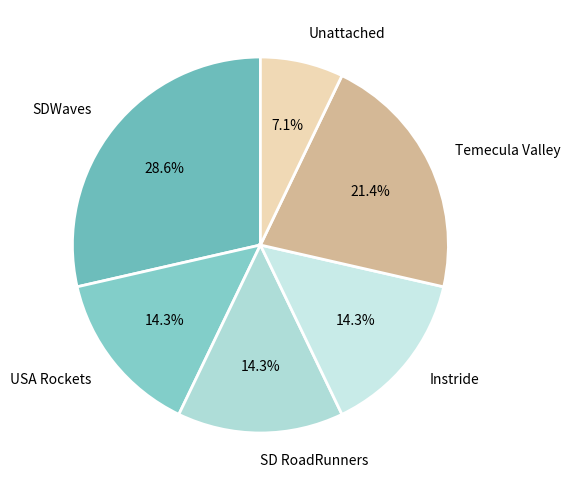

How much of the chart is everything except SDWaves?

71.4%